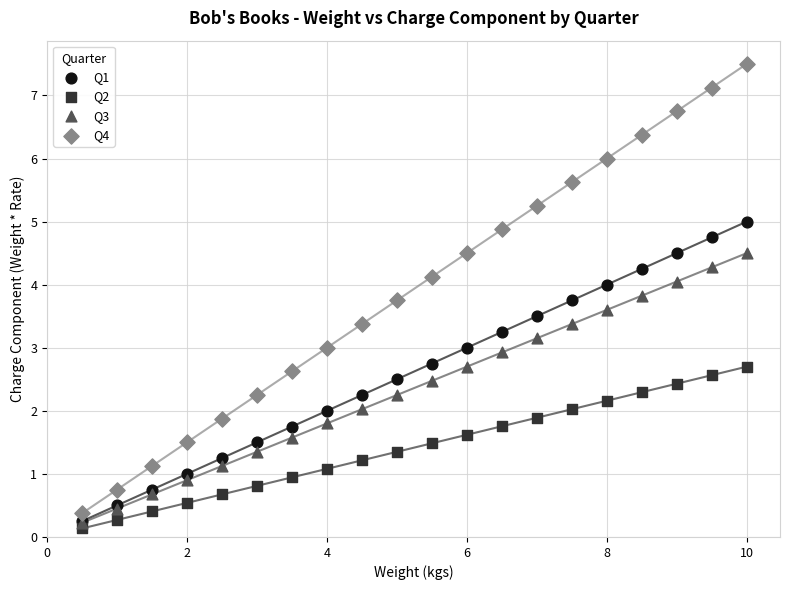

What are all the series names shown in the legend?

Q1, Q2, Q3, Q4